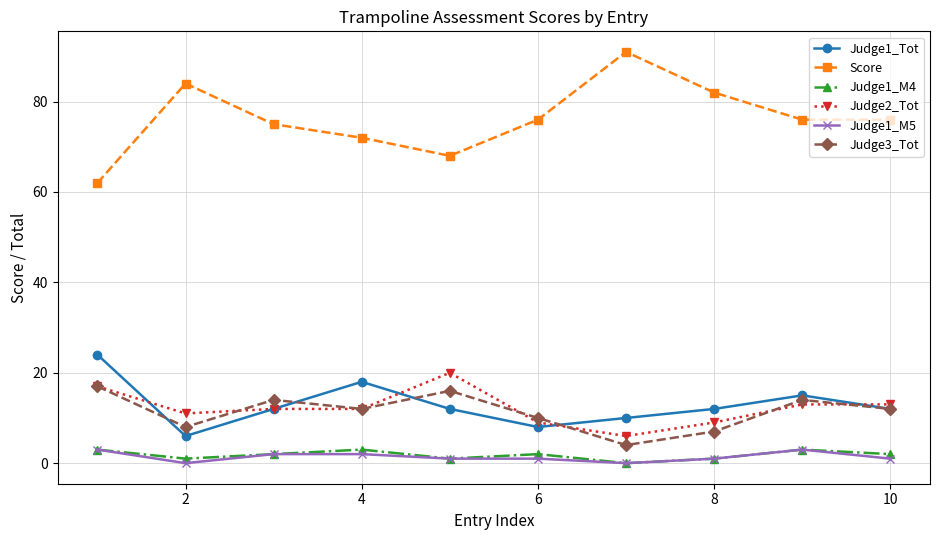

True or false: Judge2_Tot has more than 0 points higher than both neighbors.

True